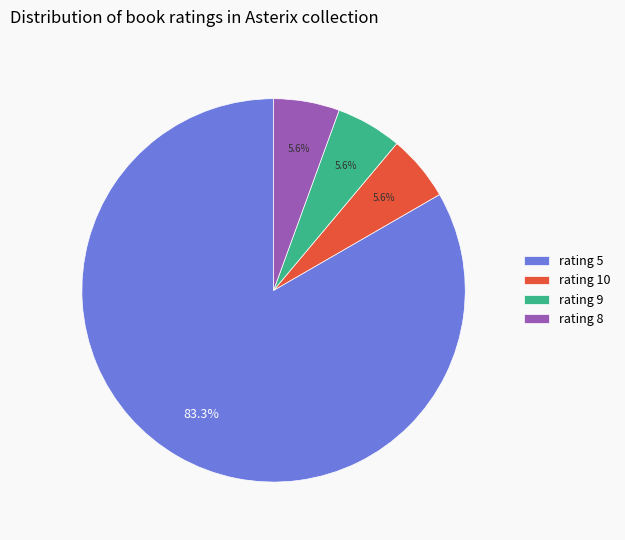

True or false: rating 10 accounts for 6% of the total.

True